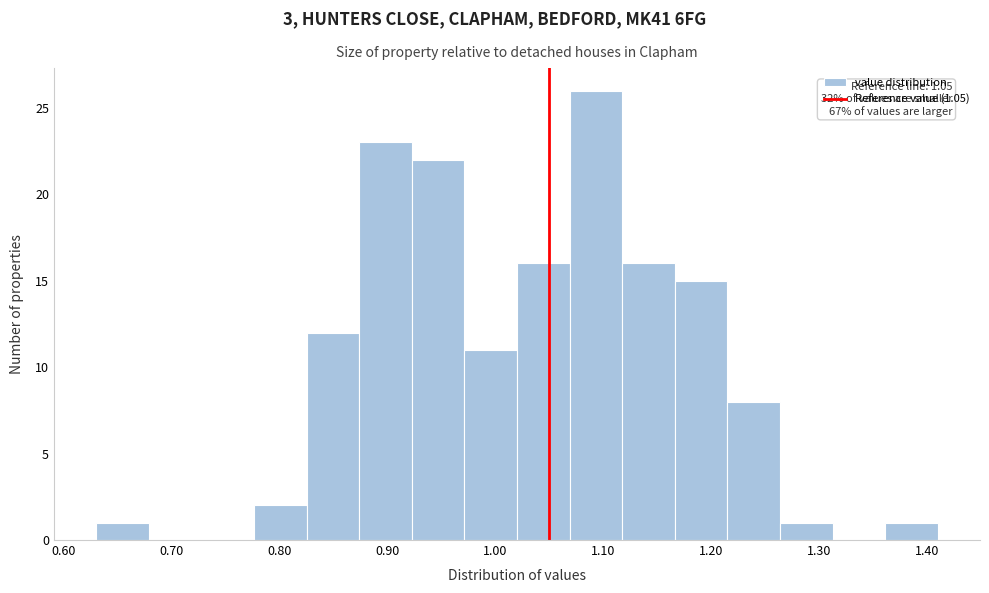

Which range on the x-axis has the tallest bar?

1.07 to 1.12